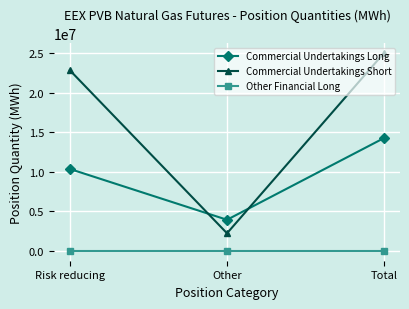

What is the greatest value displayed?

25074040